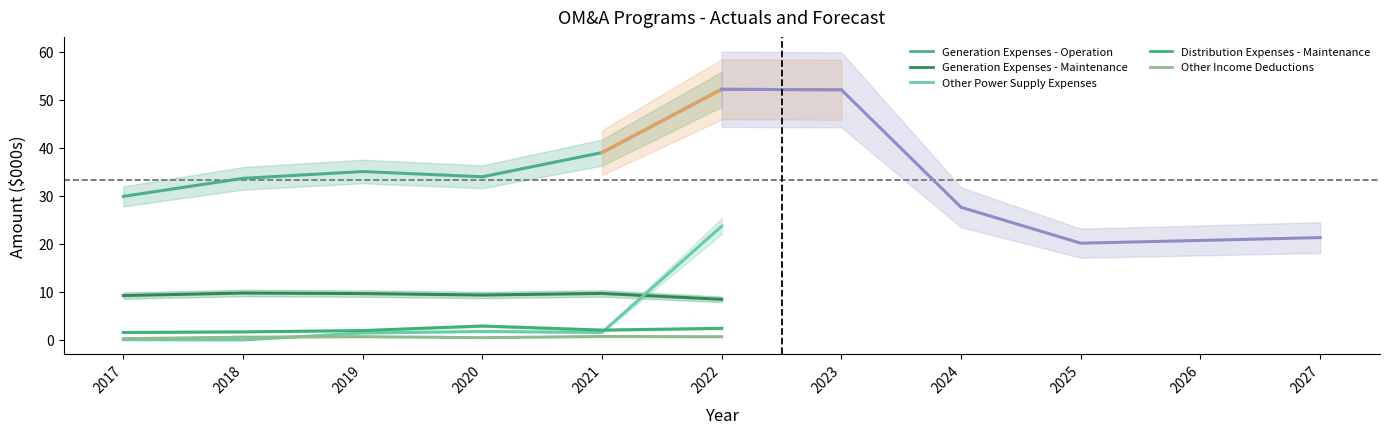

In Distribution Expenses - Maintenance, how many points are higher than both neighbors (excluding endpoints)?

1